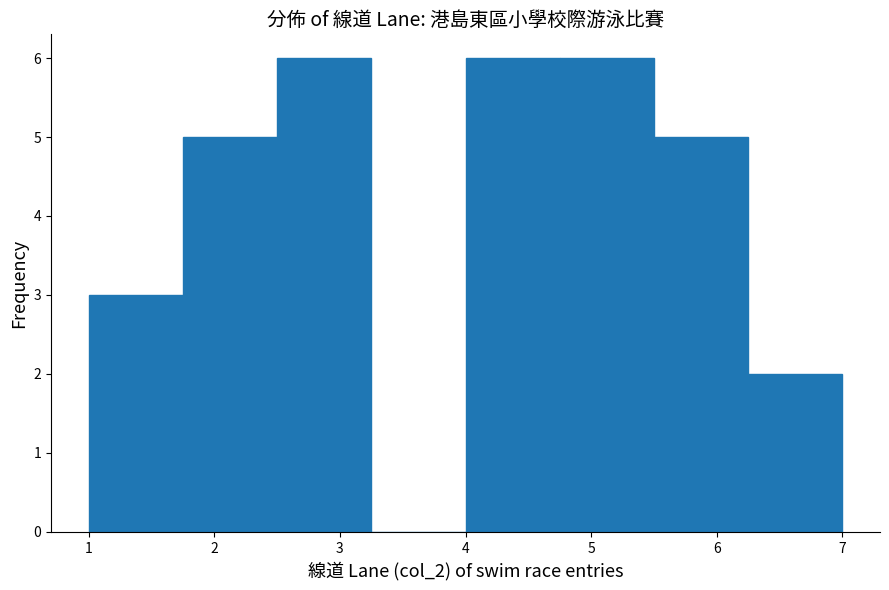

How tall is the bar that spans 6.25 to 7.00 on the x-axis? Neither the bar edges nor the heights are printed on the chart, so give them approximately, as read against the axes.

2